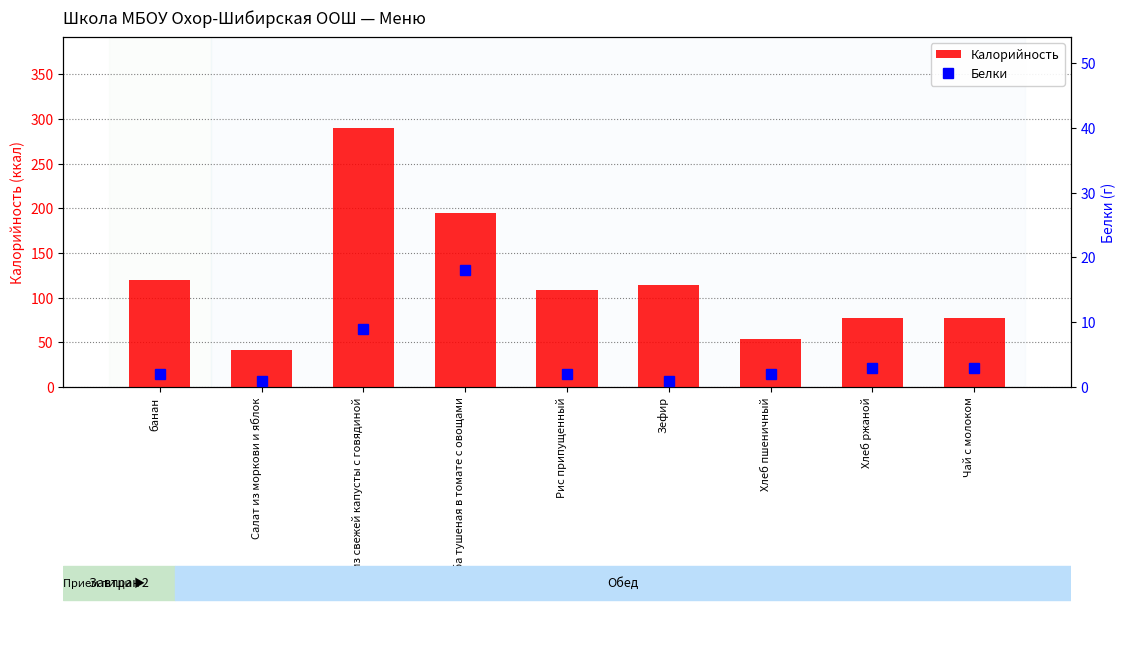

At which label does Калорийность first exceed 109?

банан